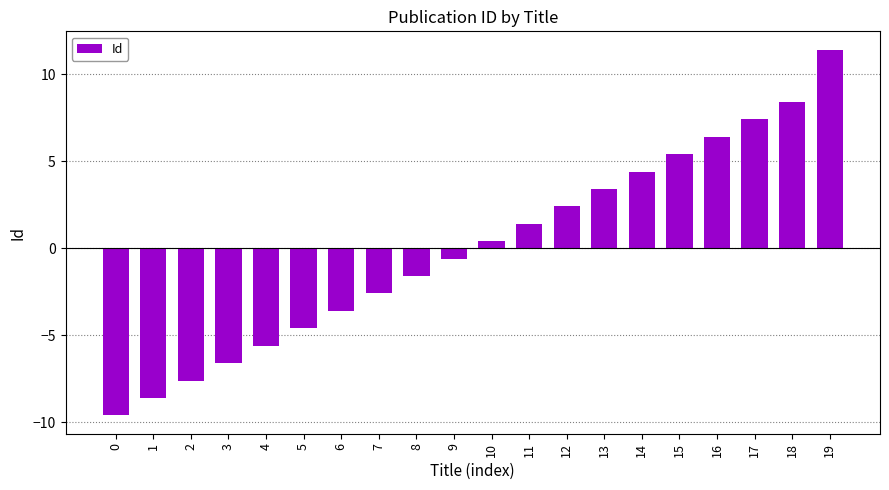

How many values are below zero?

10